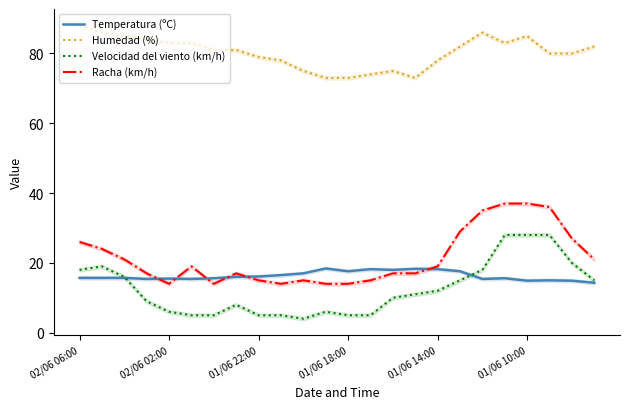

What is the difference between the maximum and minimum values in the Velocidad del viento (km/h) series?

24.0